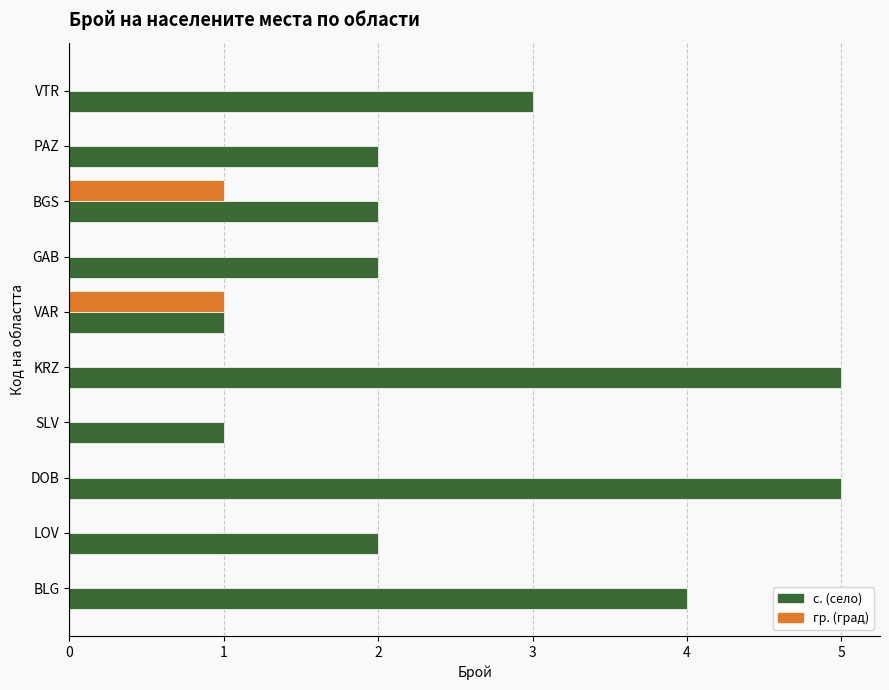

Which series has the largest total across all categories?

с. (село)